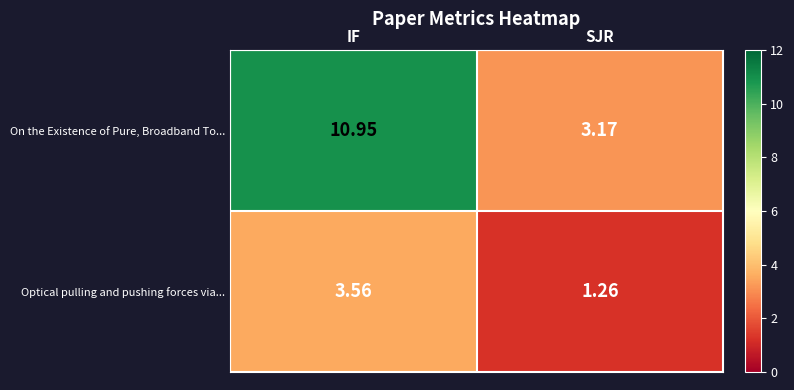

Rank the series at IF from lowest to highest value.

Optical pulling and pushing forces via..., On the Existence of Pure, Broadband To...